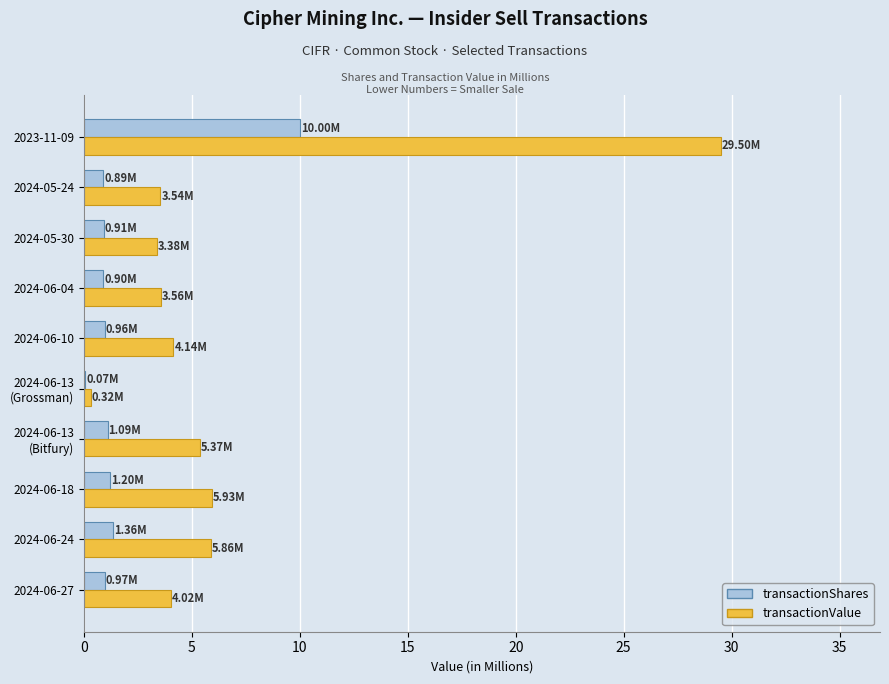

What is the sum of all transactionValue values?

65.6